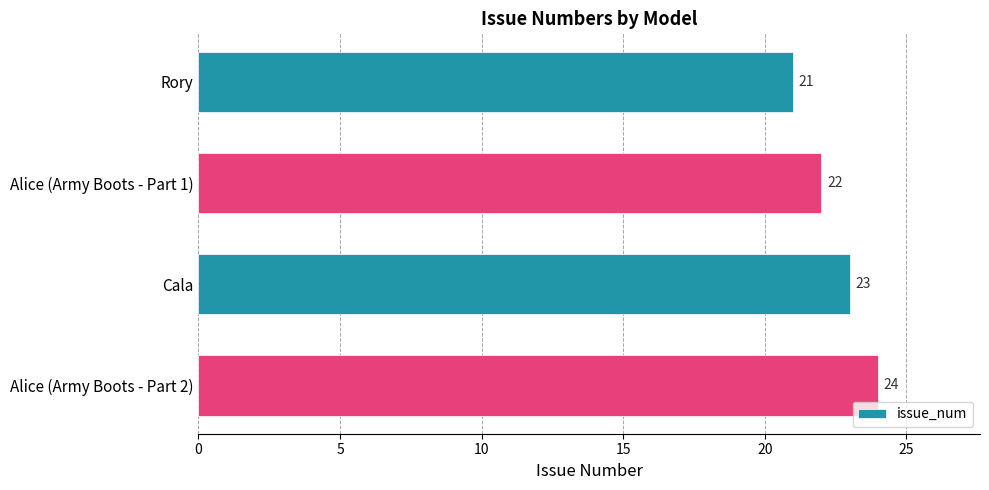

Count the values in the range 22 to 24.

3